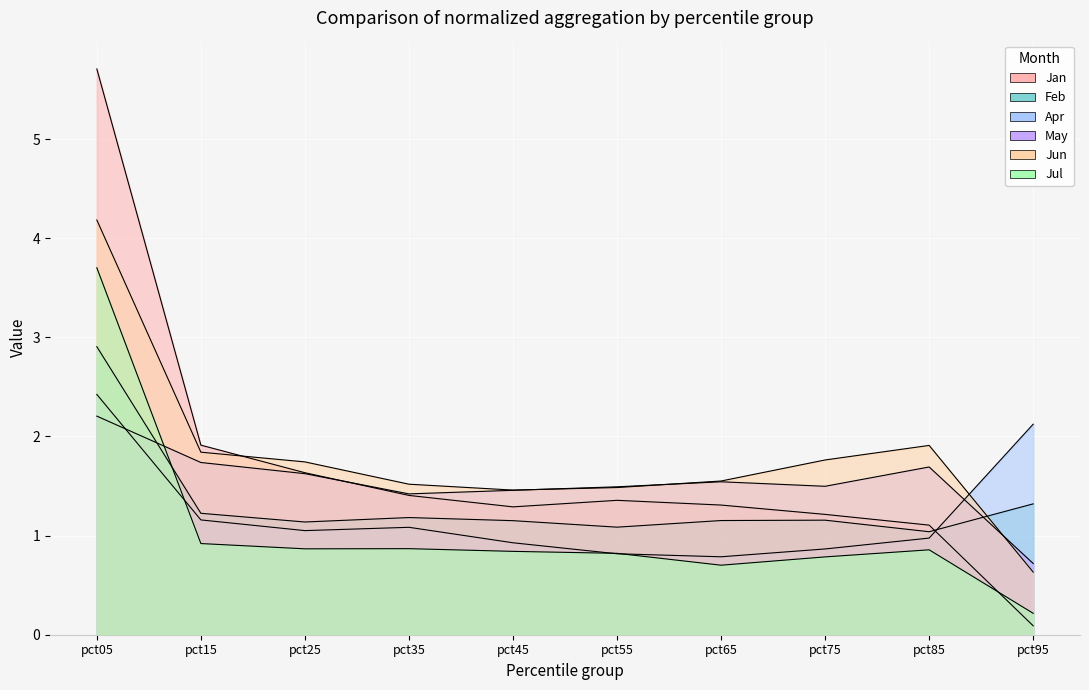

What is the sum of the Apr values at pct45 and pct95?

3.1